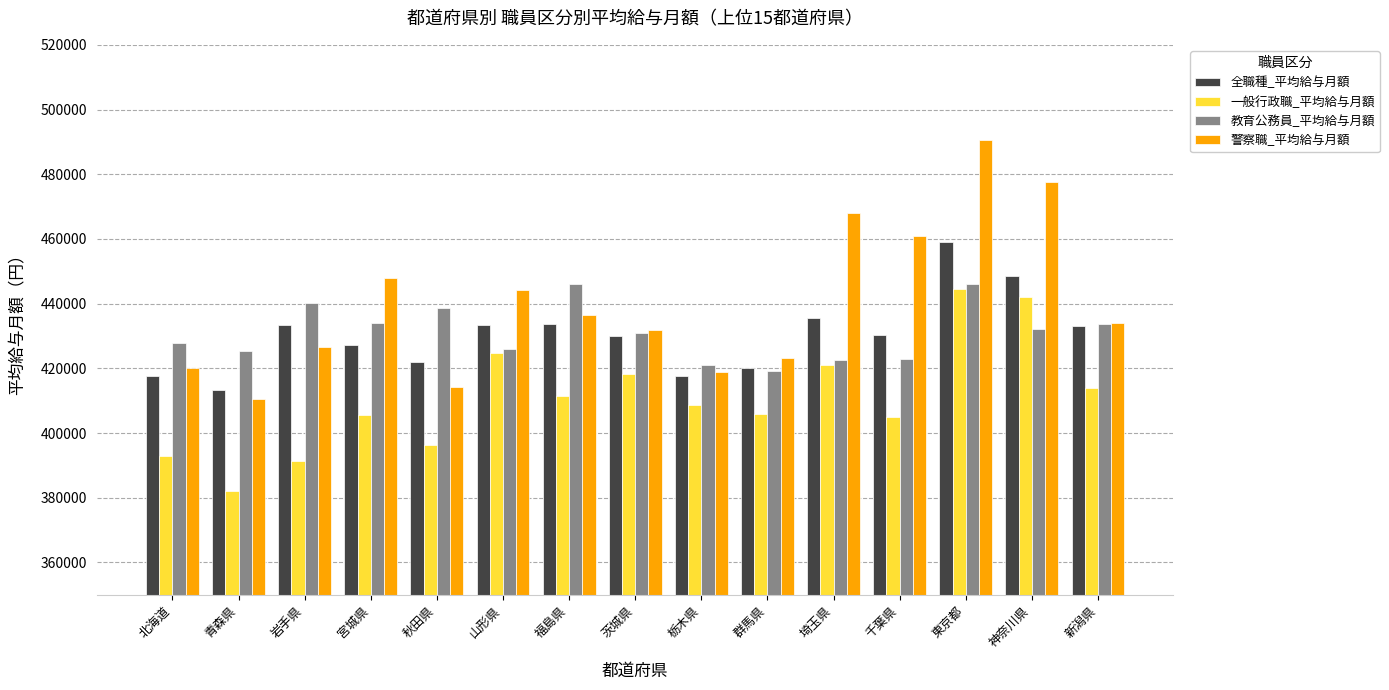

What is the minimum value shown in the chart?

382071